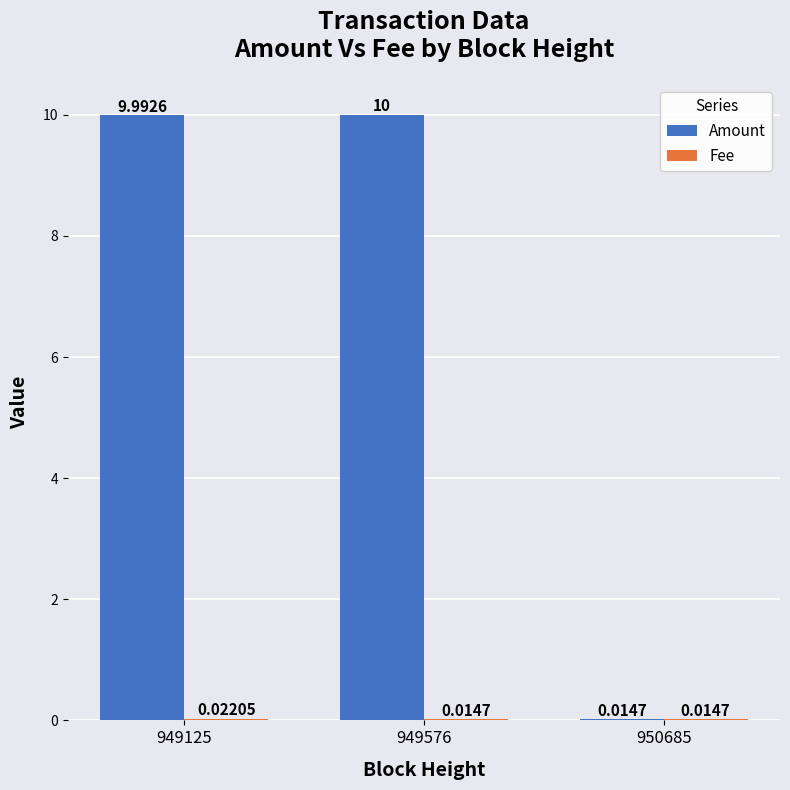

Are the bars horizontal?

No